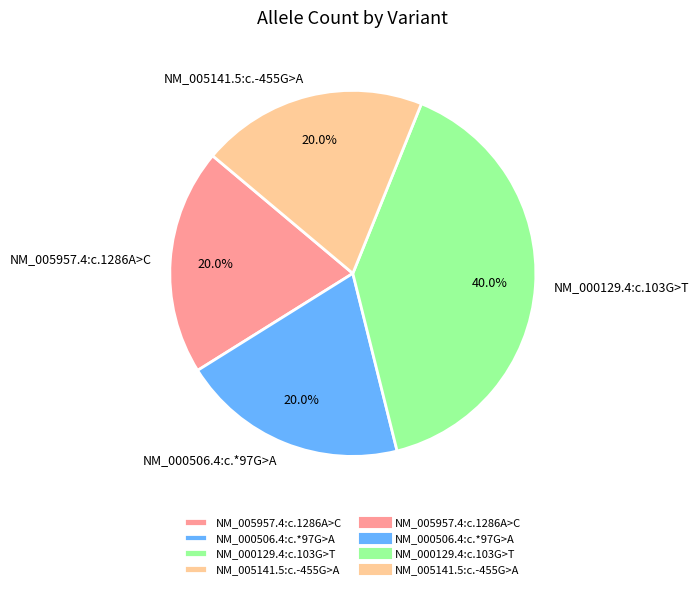

To the nearest percent, what portion does NM_005957.4:c.1286A>C represent?

20%